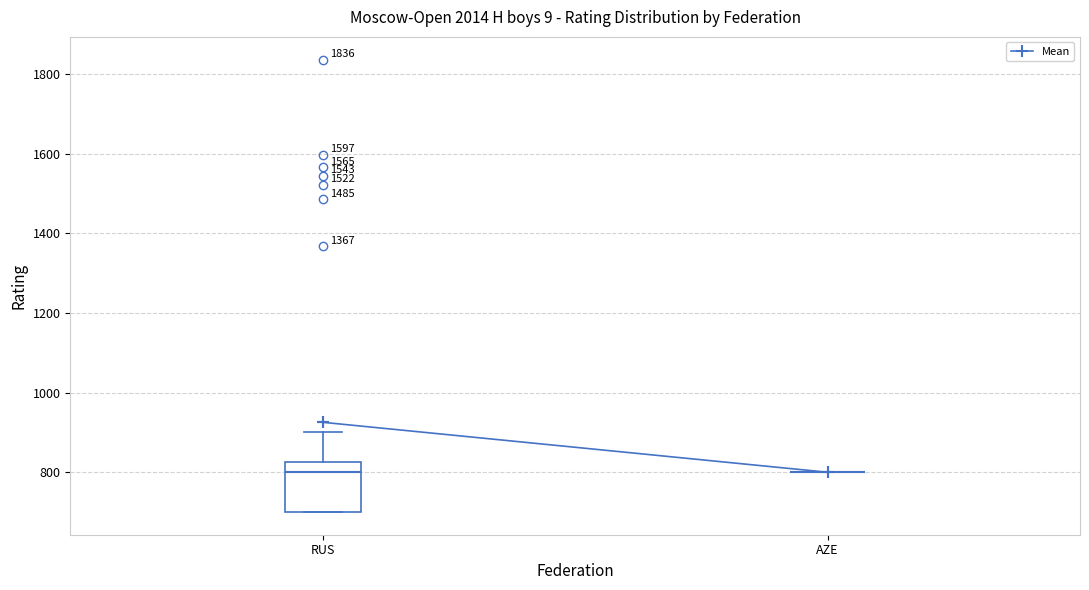

Reading left to right, read every box against the y-axis: the position of its median line, the range the box covers, and the ends of its whiskers. The values are not printed on the chart, so give them approximately, as read against the axis.

RUS: median 800, box 700 to 820, whiskers 700 to 900
AZE: box collapsed to a line at 800, whiskers 800 to 800